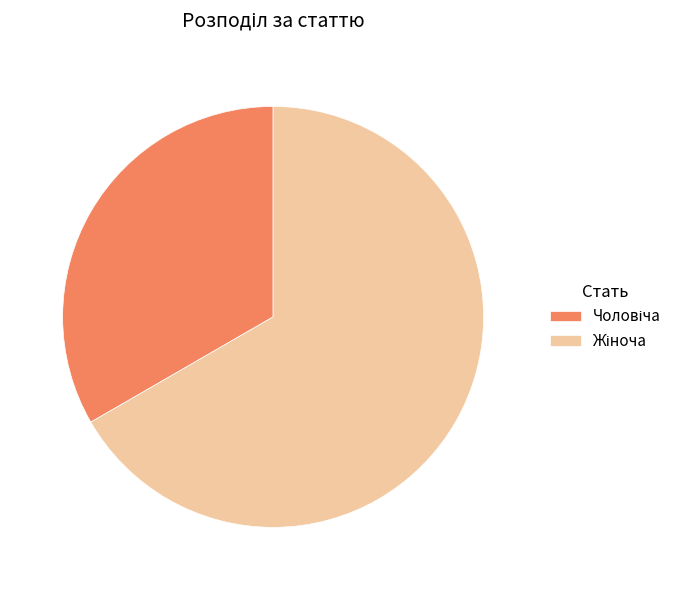

Is there a majority slice in this chart?

Yes